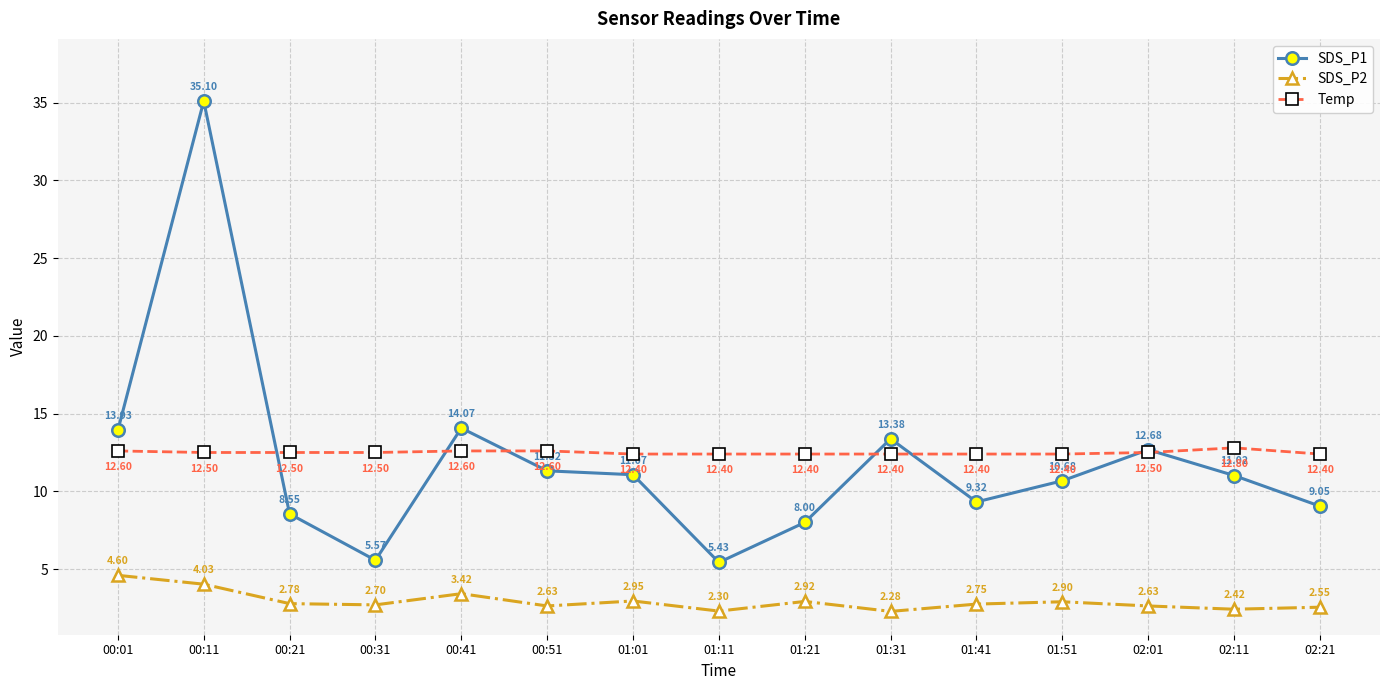

What is the spread (max minus min) of values at 01:51?

9.5